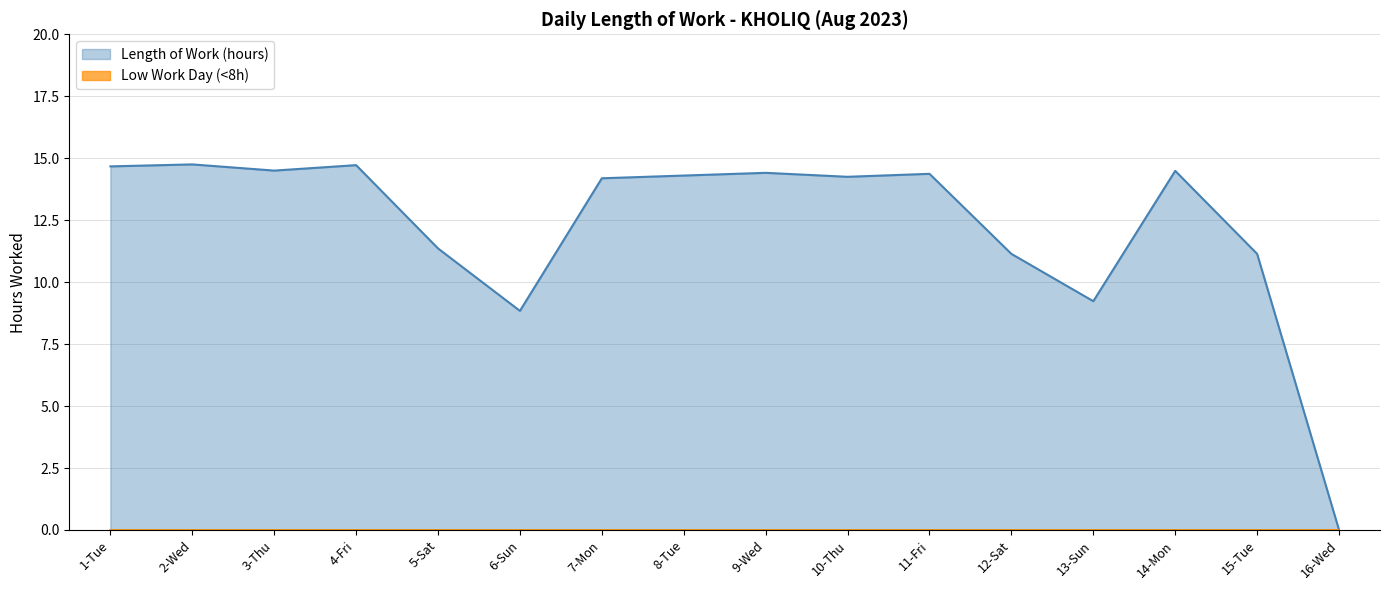

Which label corresponds to the smallest value in the chart?

16-Wed